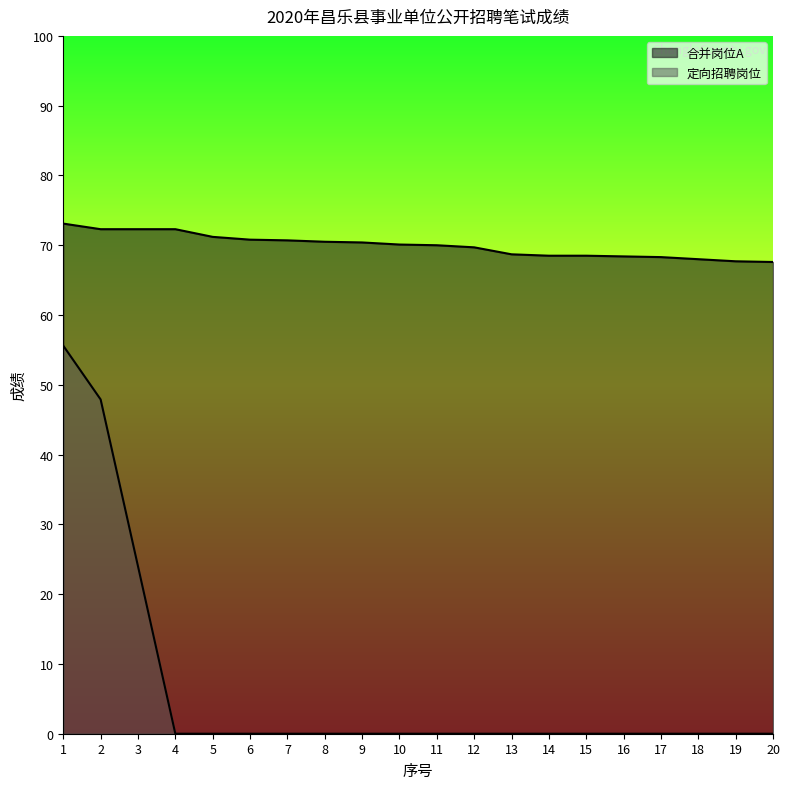

What is the sum of the 合并岗位A values at 11 and 18?

138.0